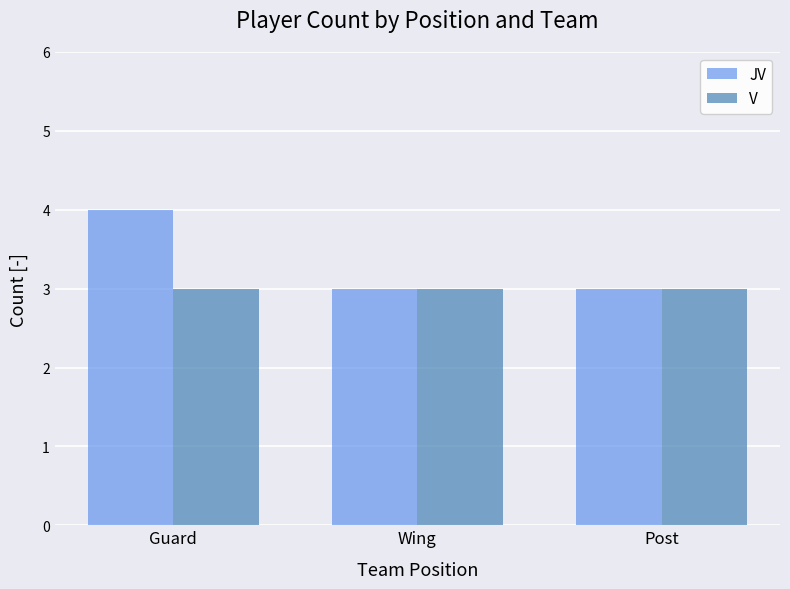

Reading left to right, transcribe all the data shown in this chart.

JV: Guard=4	Wing=3	Post=3
V: Guard=3	Wing=3	Post=3